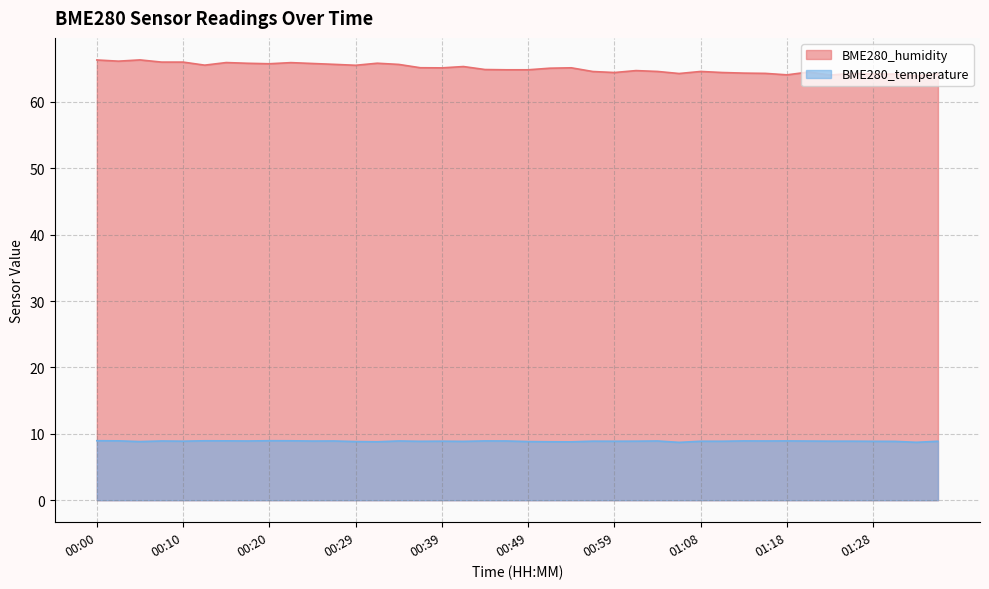

Where is the first local maximum for BME280_temperature?

00:08